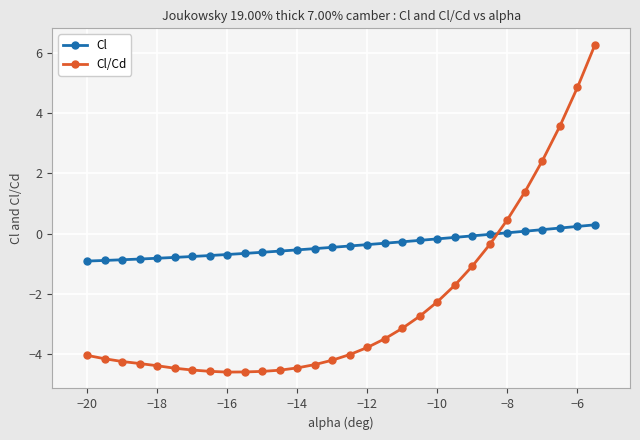

List the series in order of their overall mean, highest first.

Cl, Cl/Cd